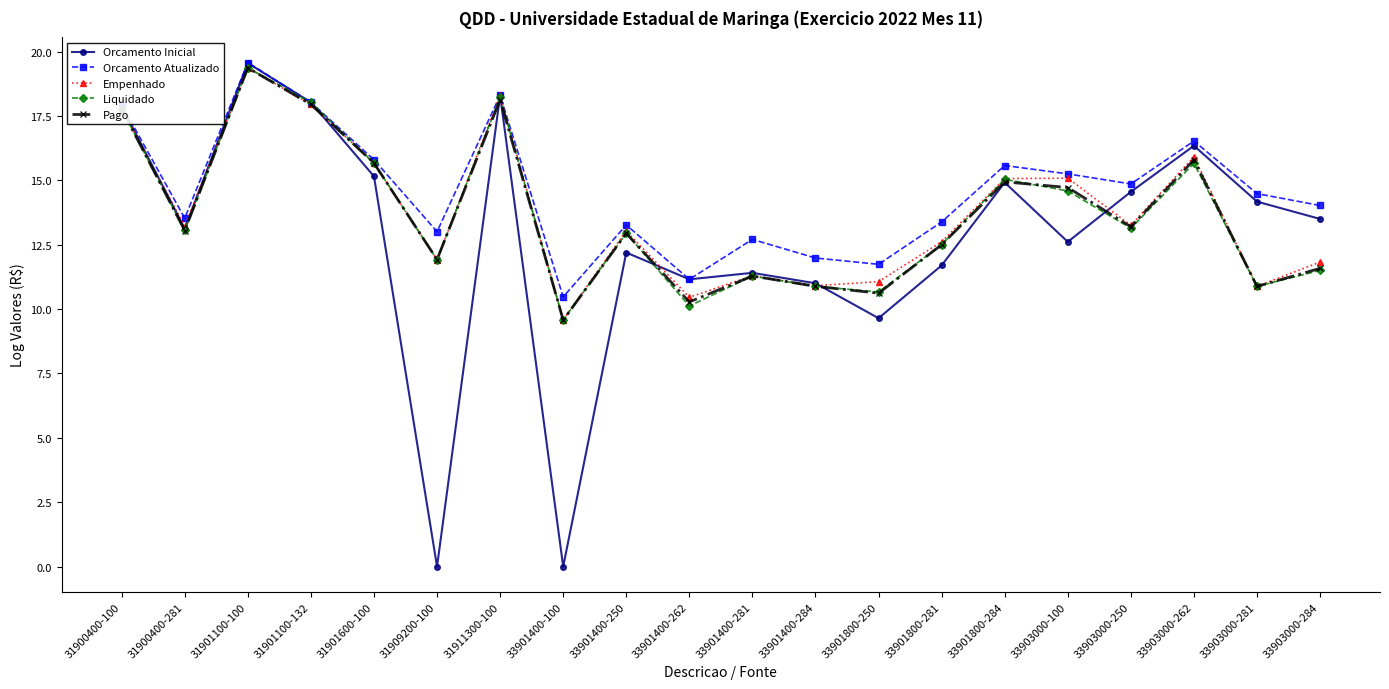

What is the label of the 2nd point from the left?

31900400-281